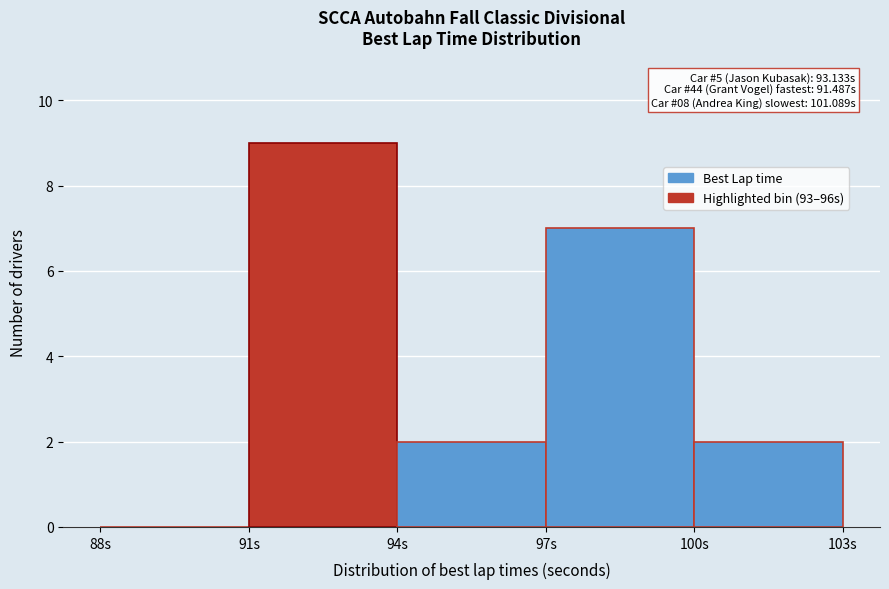

Which range on the x-axis has the tallest bar?

91 to 94